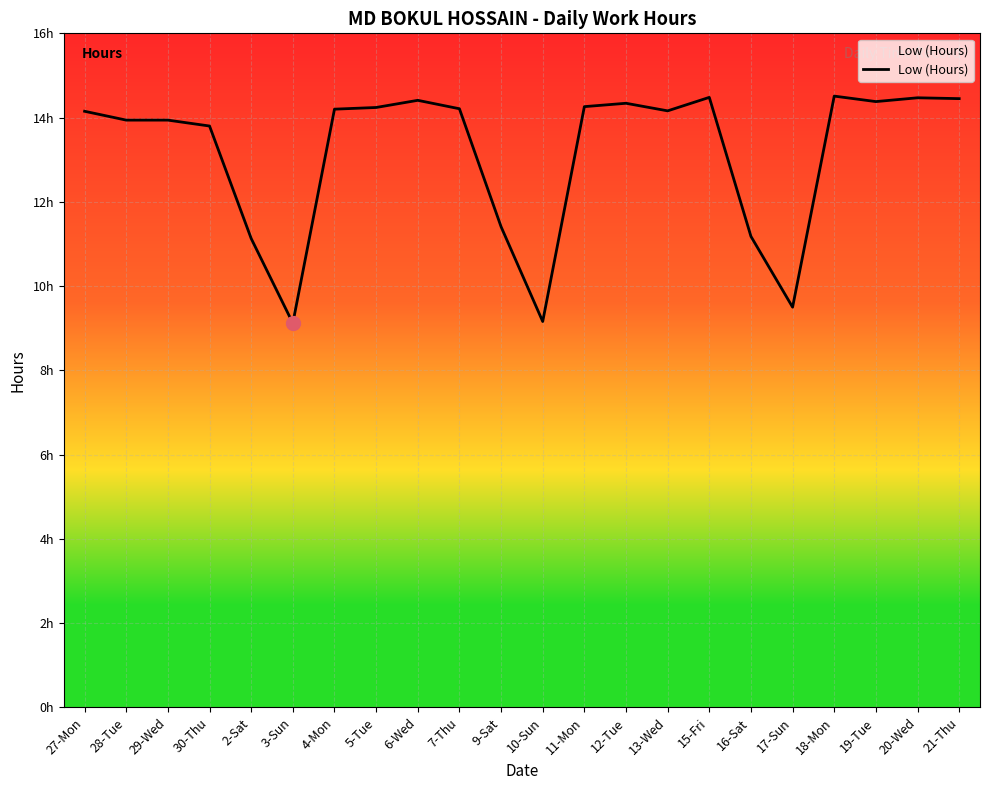

Does the chart have visible grid lines?

Yes